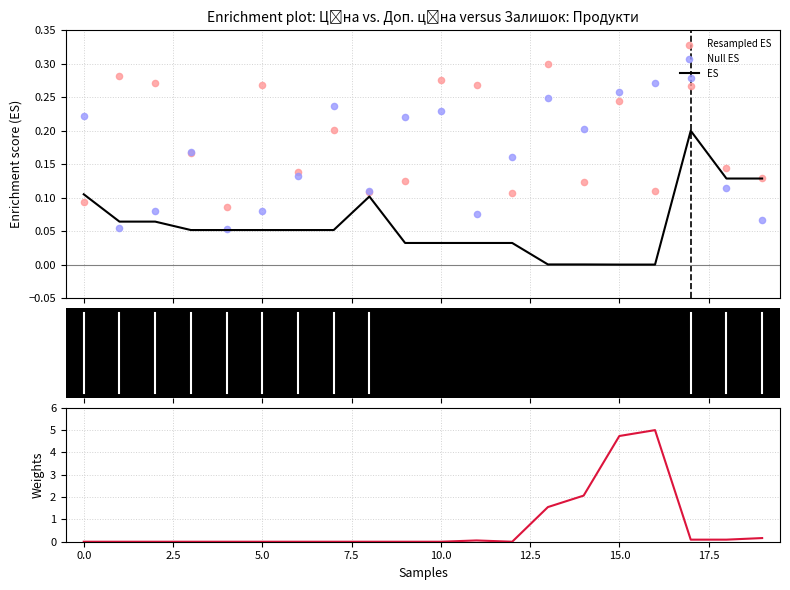

What is the total value across all series at 17?

0.8